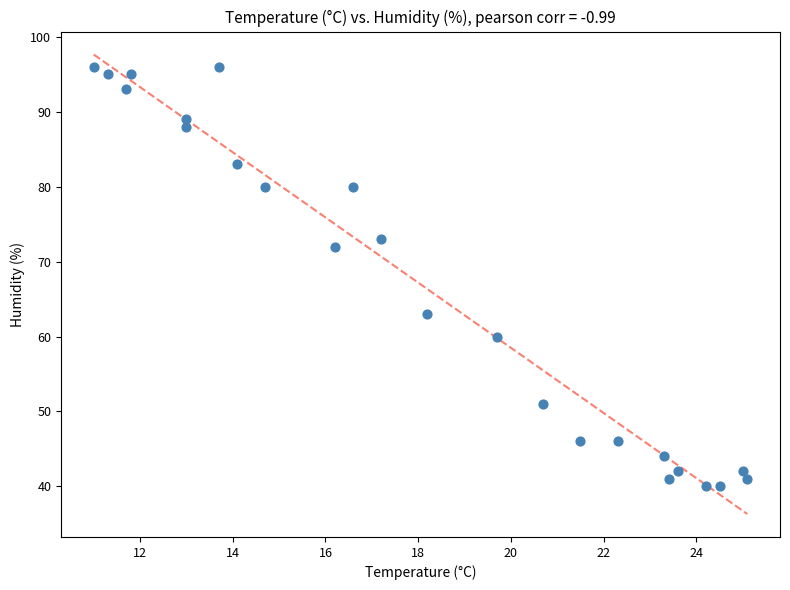

What is the range of Y values (max minus min)?

56